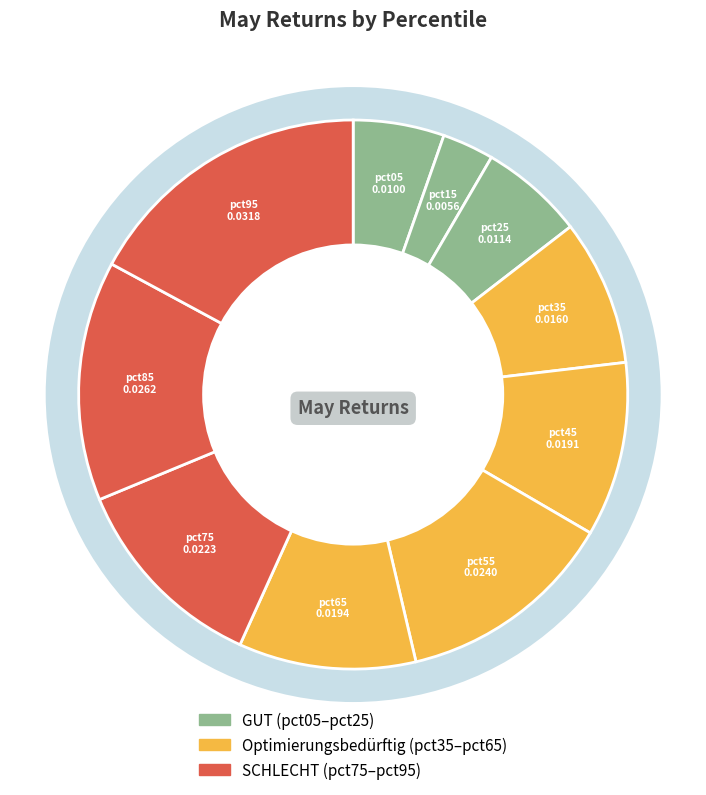

Count the number of slices in the pie.

10